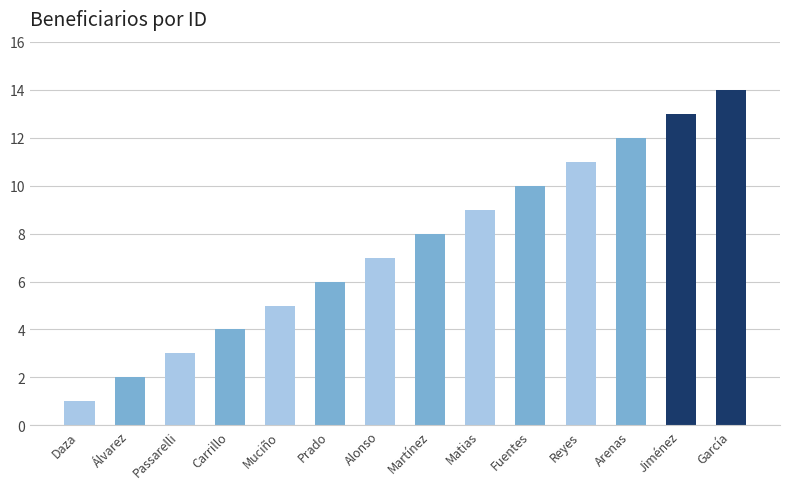

Reading left to right, list all the values displayed in this chart.

1	2	3	4	5	6	7	8	9	10	11	12	13	14